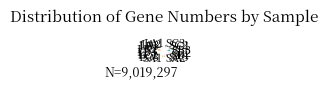

Is the sum of LB3 and LA3 greater than half?

No